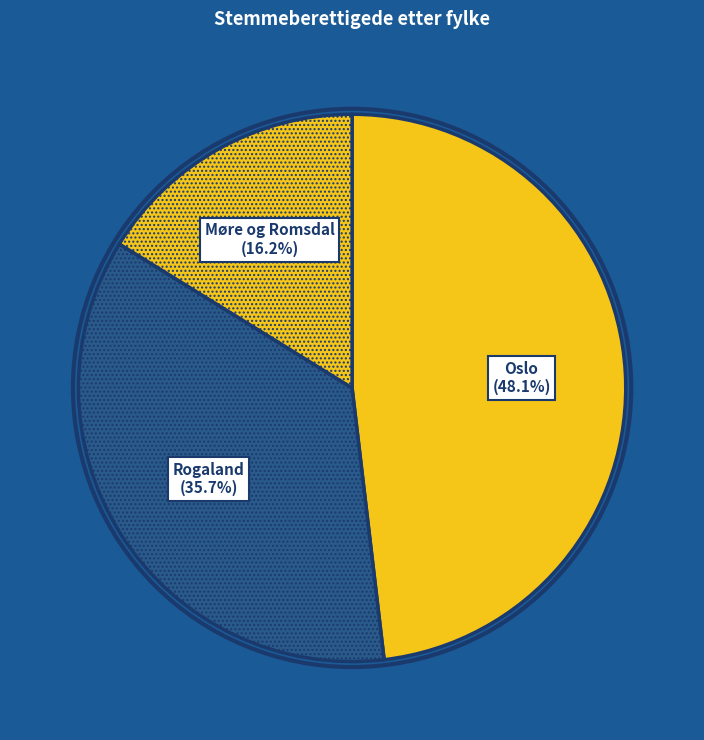

Rank the categories by value from lowest to highest.

Møre og Romsdal, Rogaland, Oslo